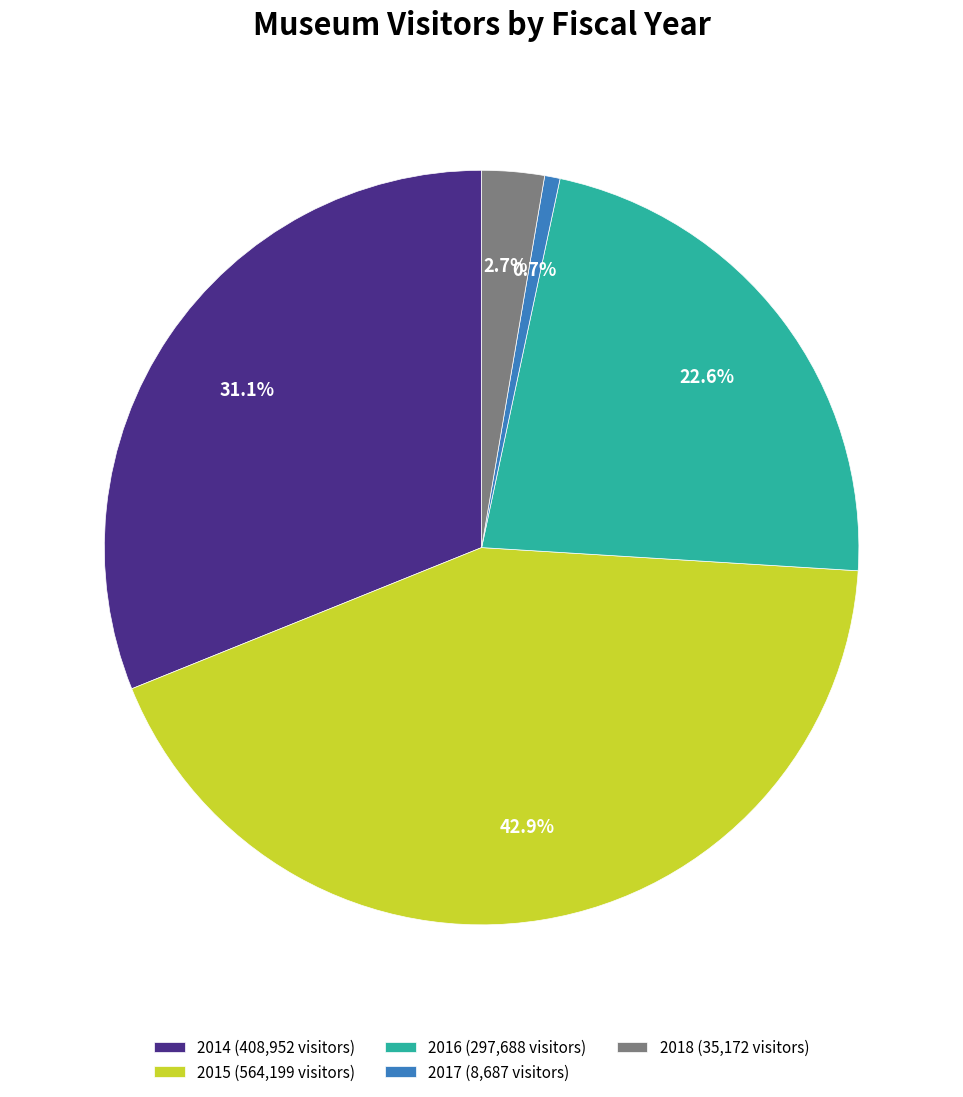

True or false: 2017 accounts for 1% of the total.

True